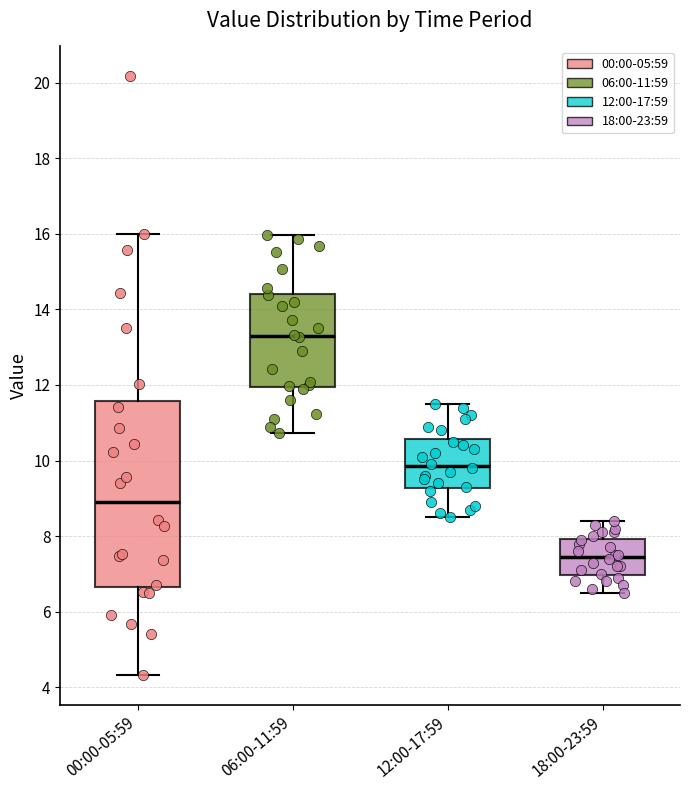

Which box's median line is the highest?

06:00-11:59